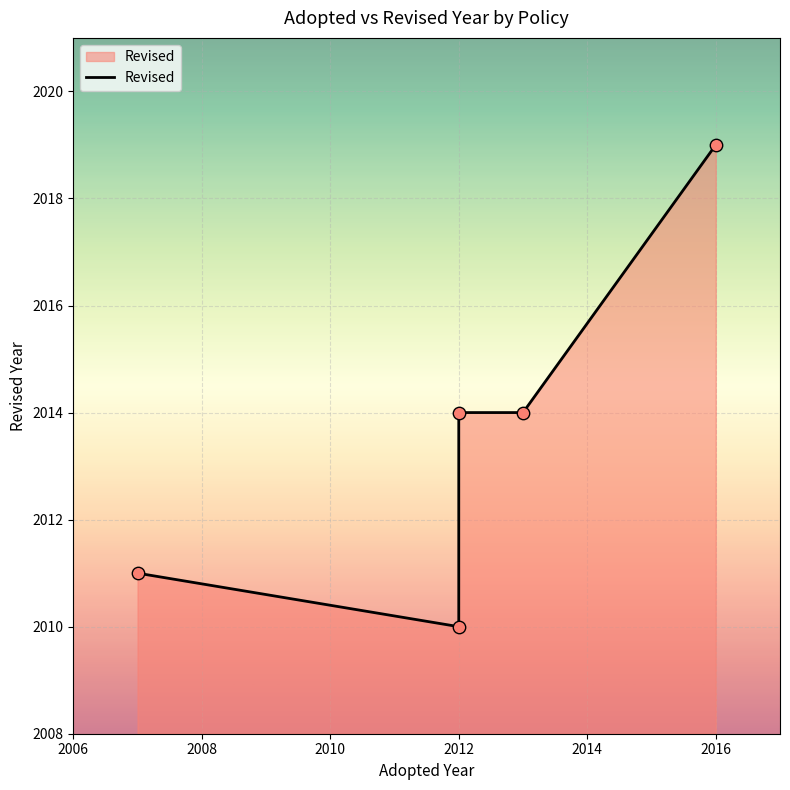

Approximately how many times larger is the value at 2014 compared to 2006?

1.0